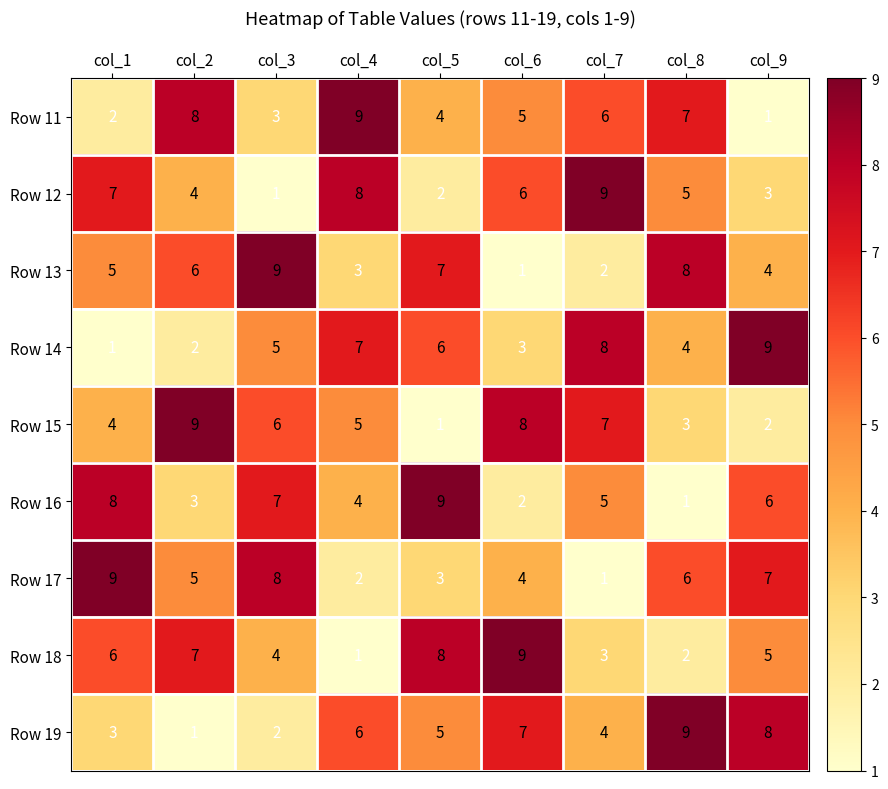

What is the sum of all Row 11 values?

45